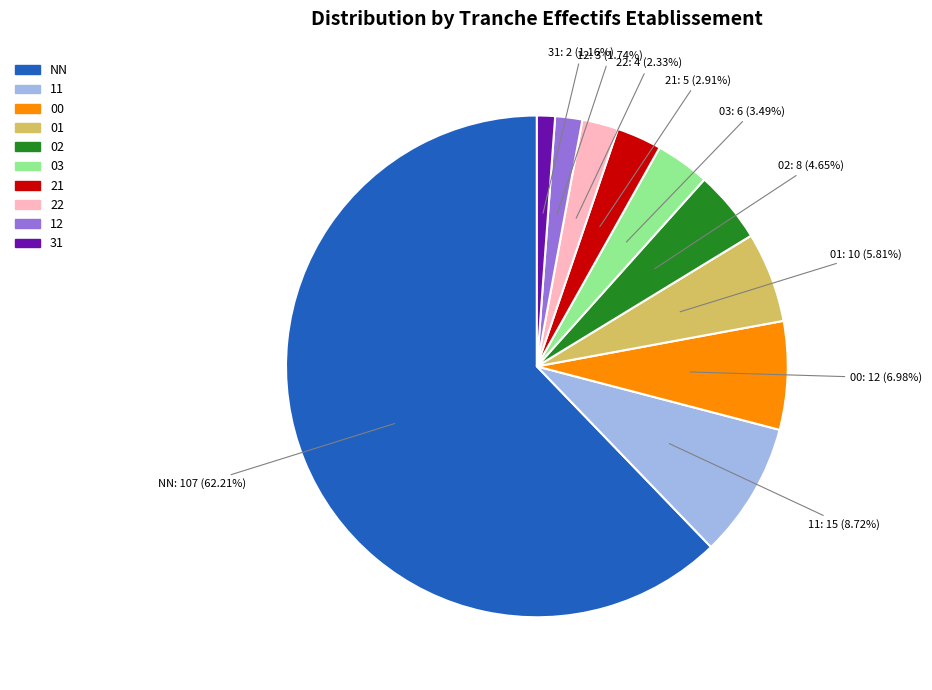

What percentage do 11 and 03 together represent?

12.2%